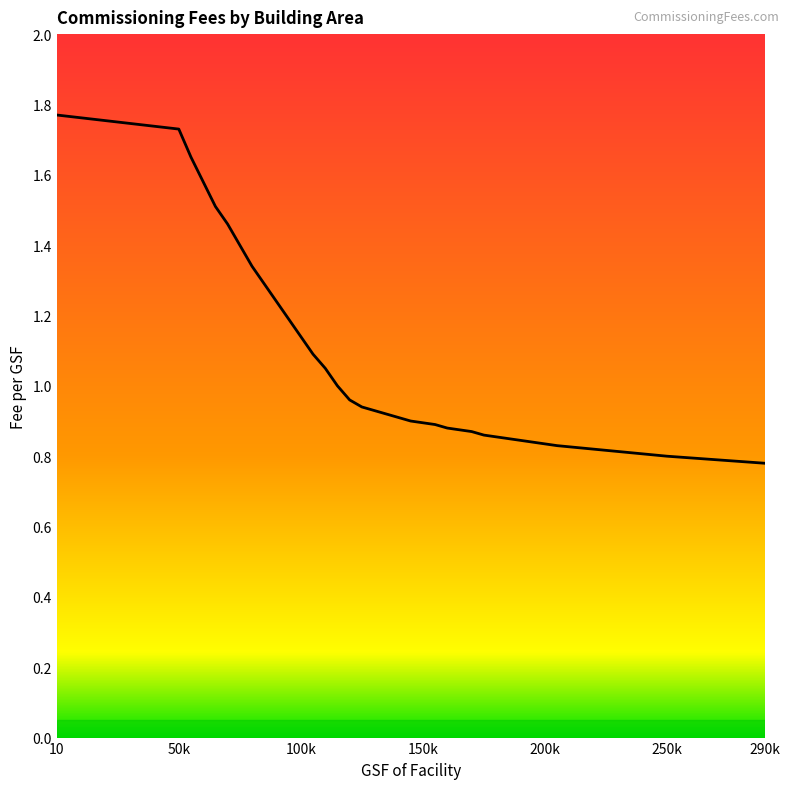

Does the chart display data point markers on the line(s)?

No